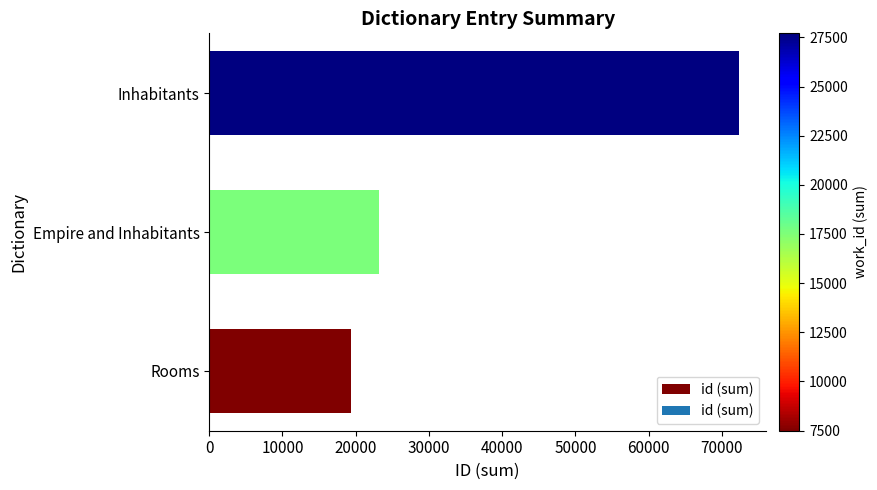

Reading top to bottom, what are all the values shown in this chart?

72419	23184	19348